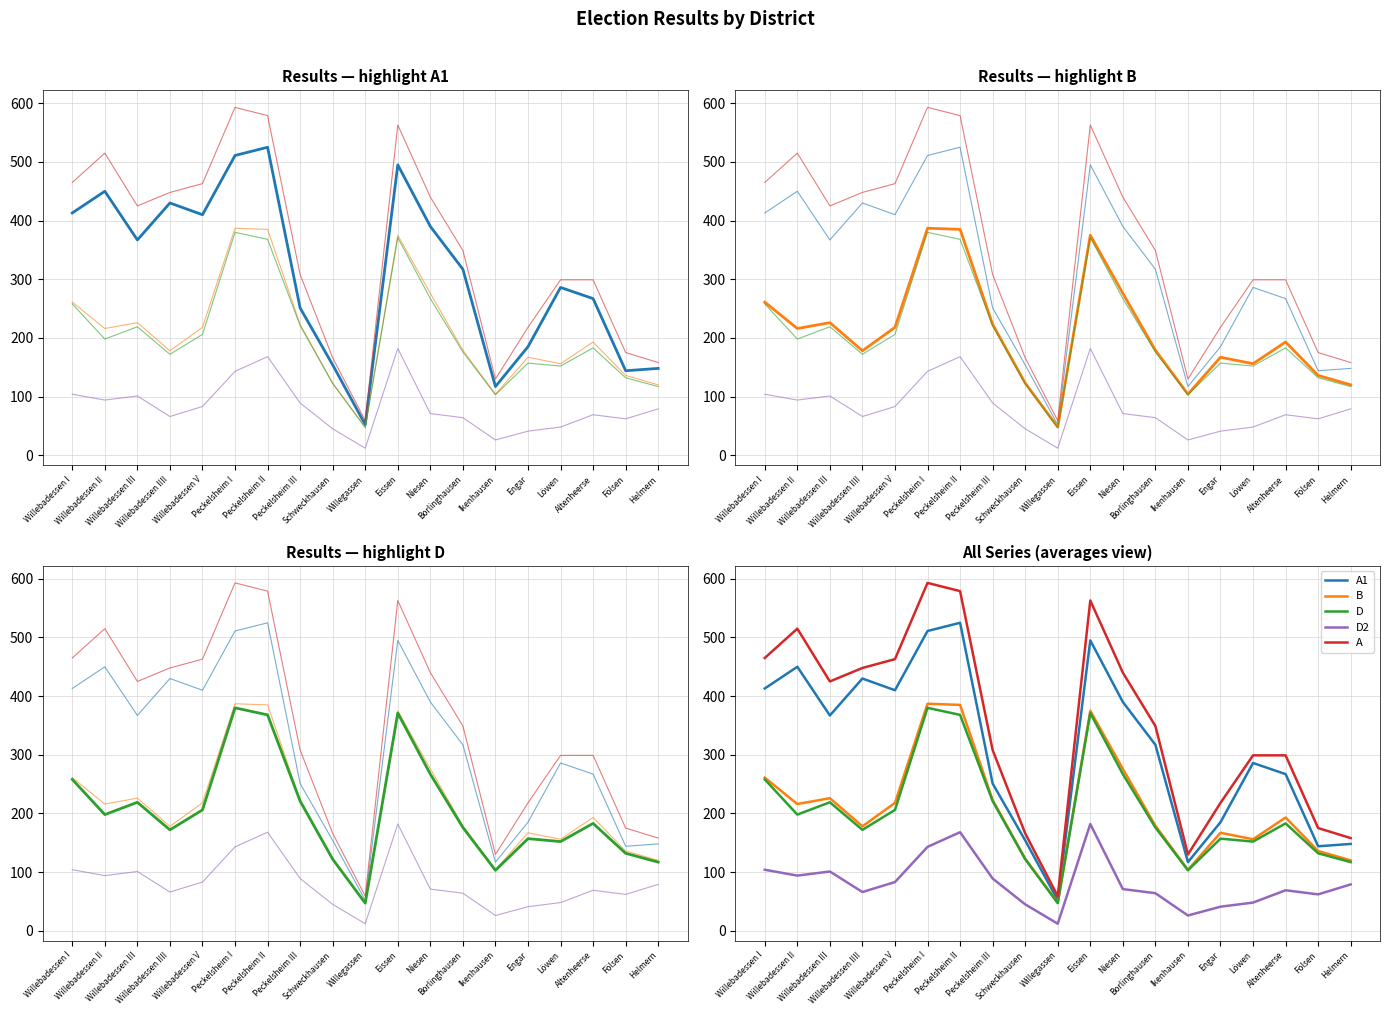

What is the difference between the B values at Niesen and Peckelsheim II?

109